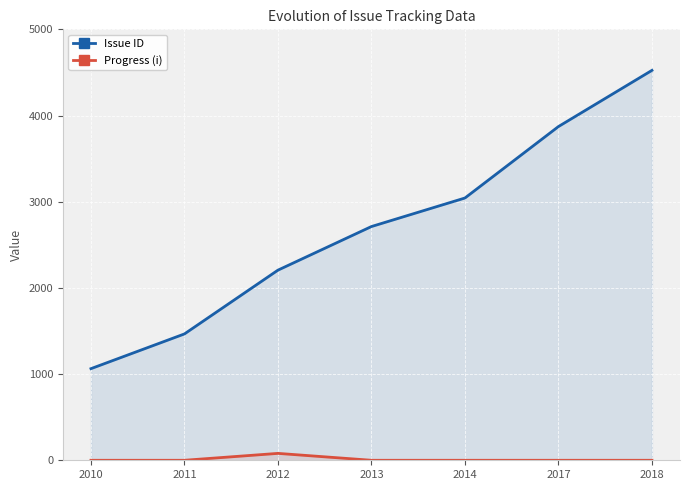

What is the spread (max minus min) of values at 2012?

2126